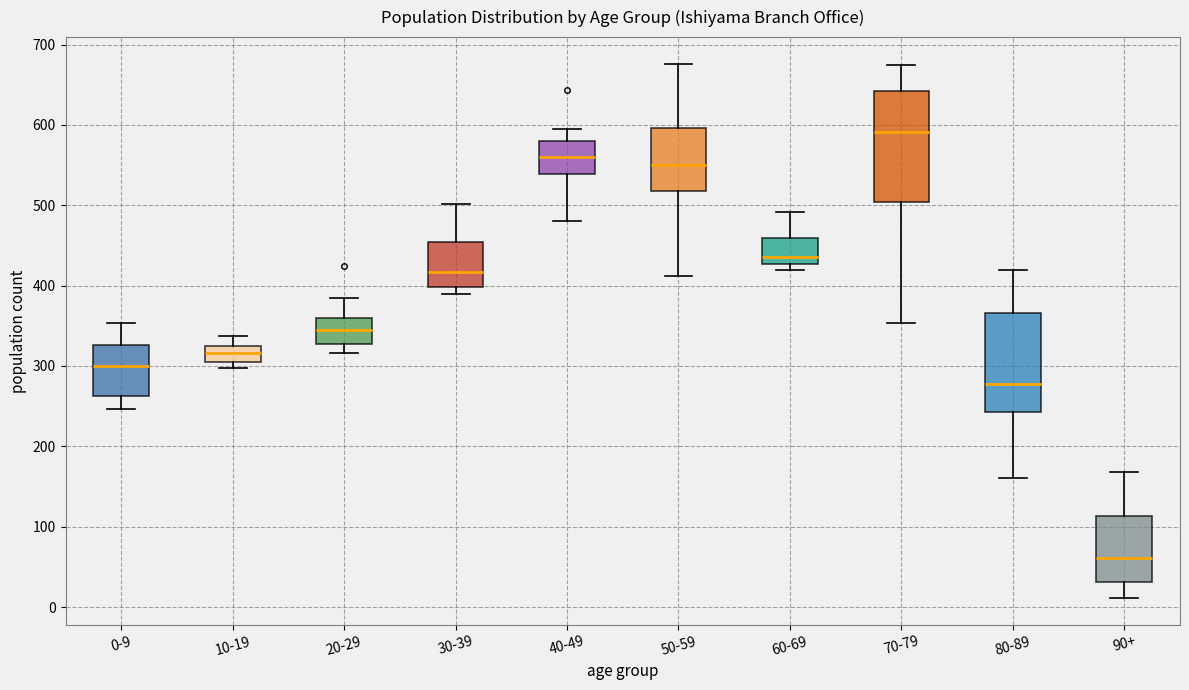

Where is the lower edge of the box for 70-79 on the y-axis? The values are not printed on the chart, so give them approximately, as read against the axis.

500